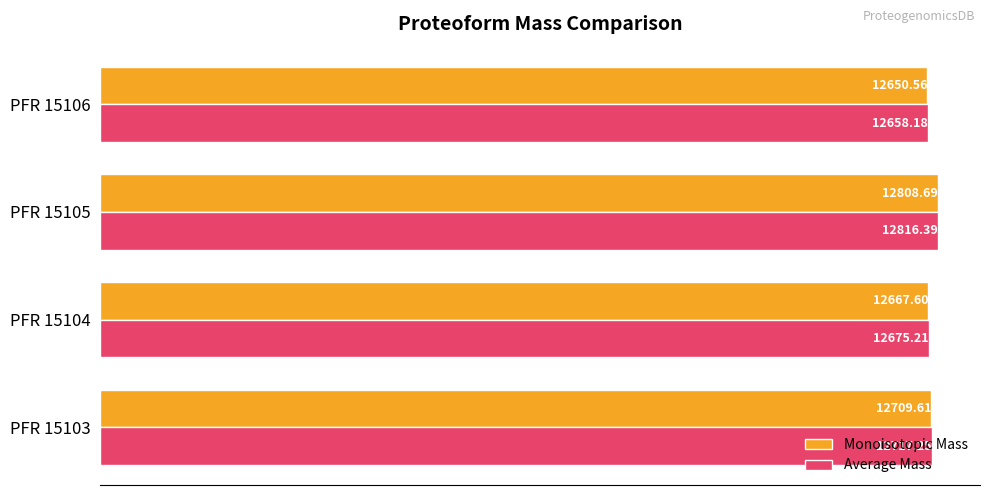

How many data points in Average Mass are above 12717?

2